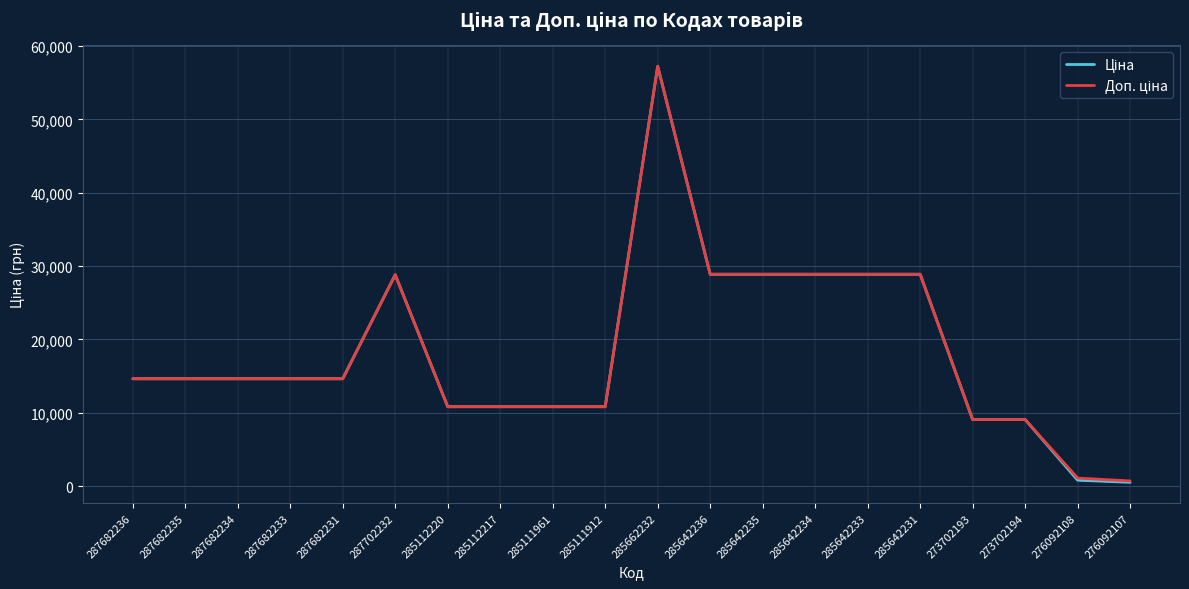

At how many categories does at least one series exceed 17607?

7